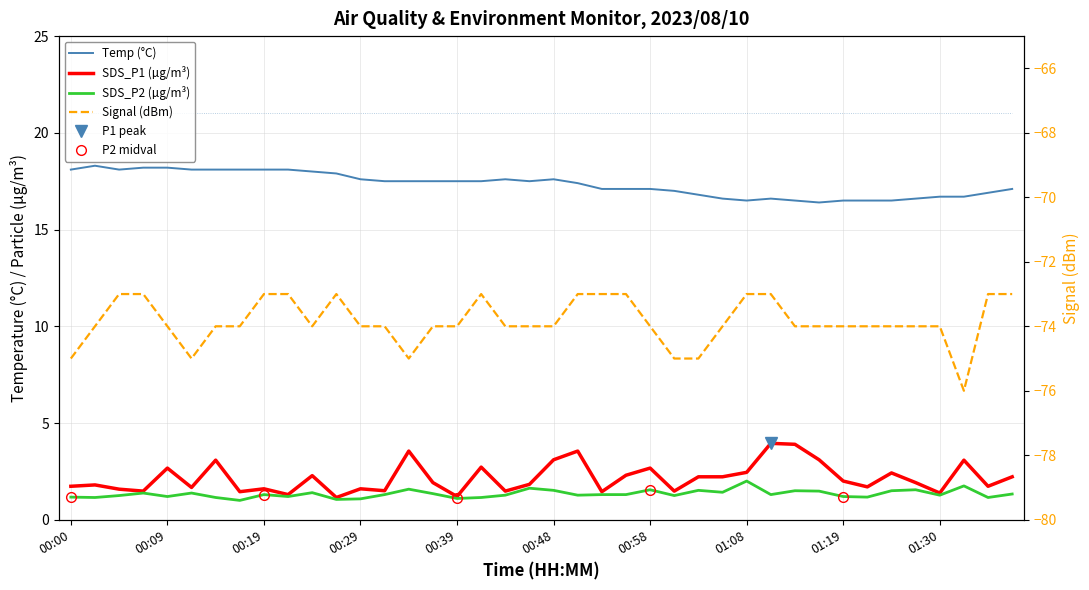

What is the label of the 37th point from the right?

00:07